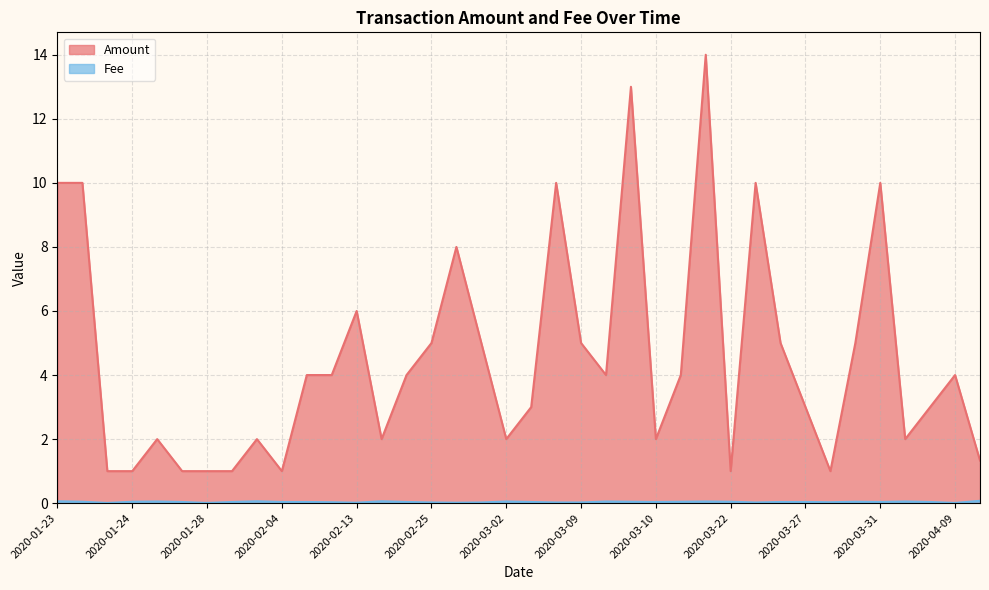

Which series has the largest range (max minus min)?

Amount